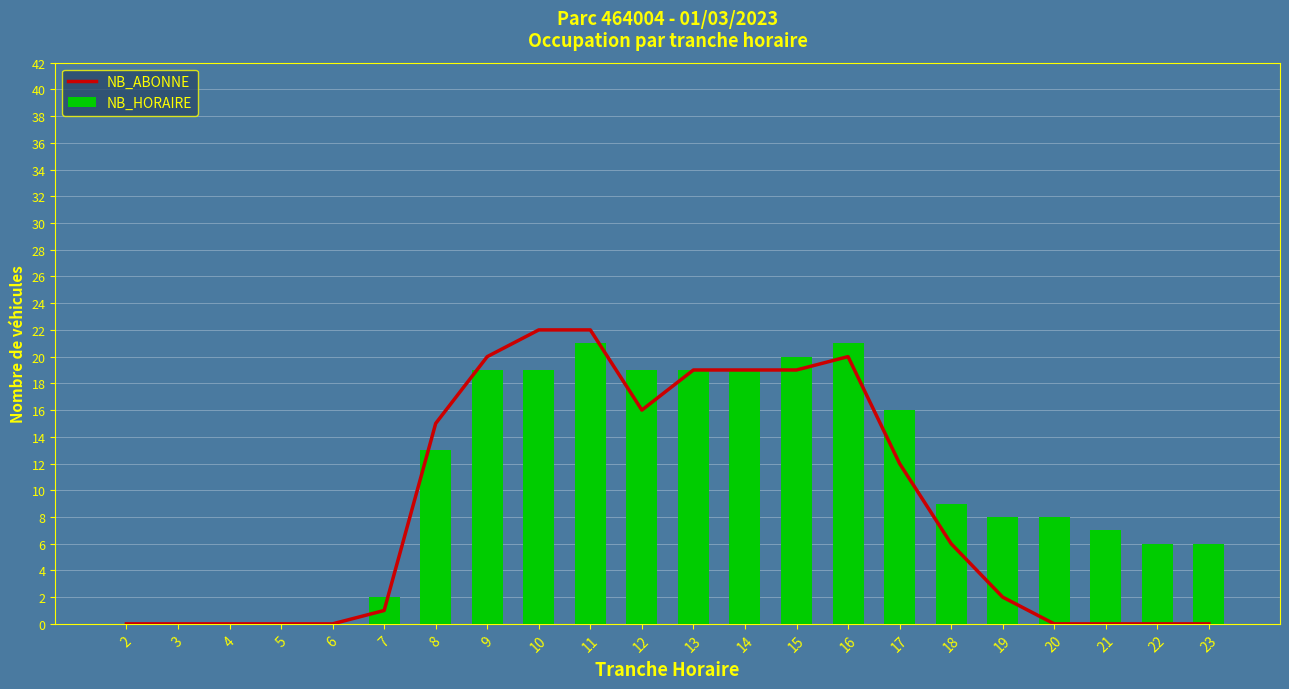

What are all the series names shown in the legend?

NB_ABONNE, NB_HORAIRE